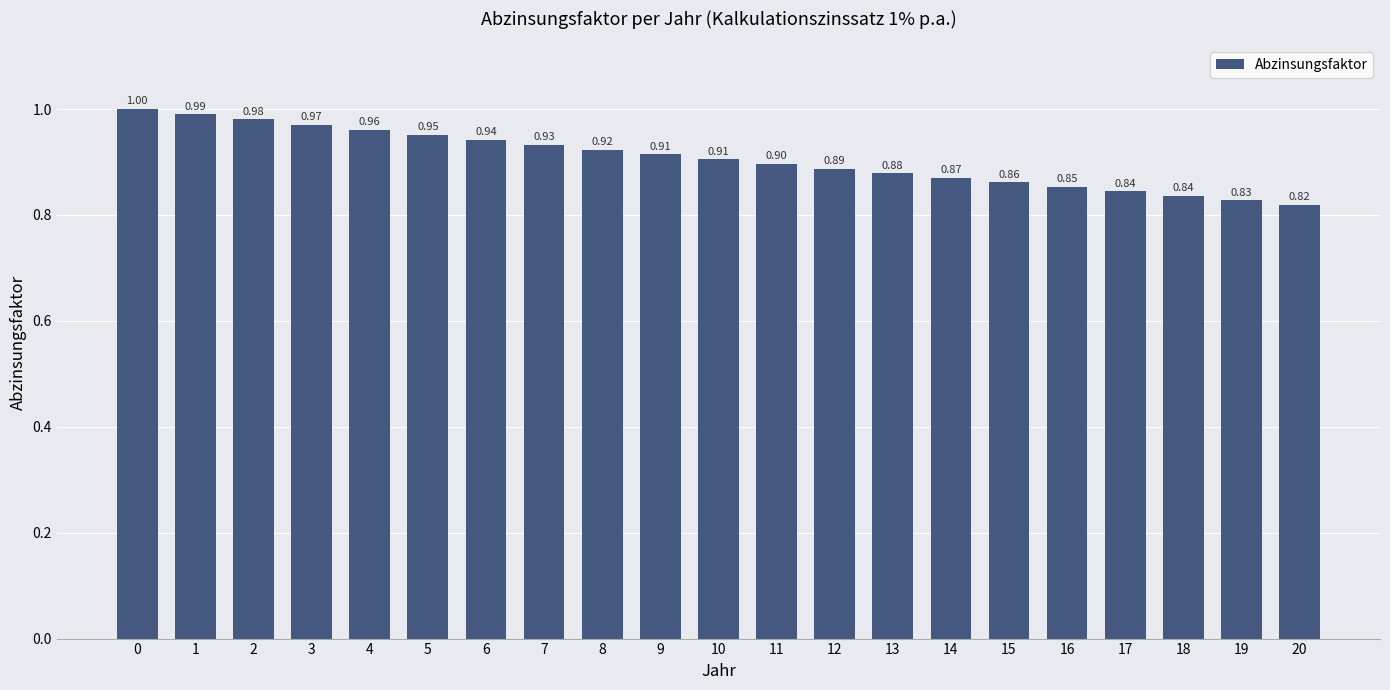

At which label is the value closest to 0?

20